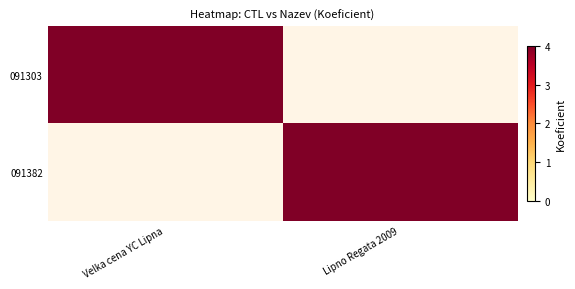

Reading left to right, transcribe all the data shown in this chart.

091303: Velka cena YC Lipna=4	Lipno Regata 2009=0
091382: Velka cena YC Lipna=0	Lipno Regata 2009=4